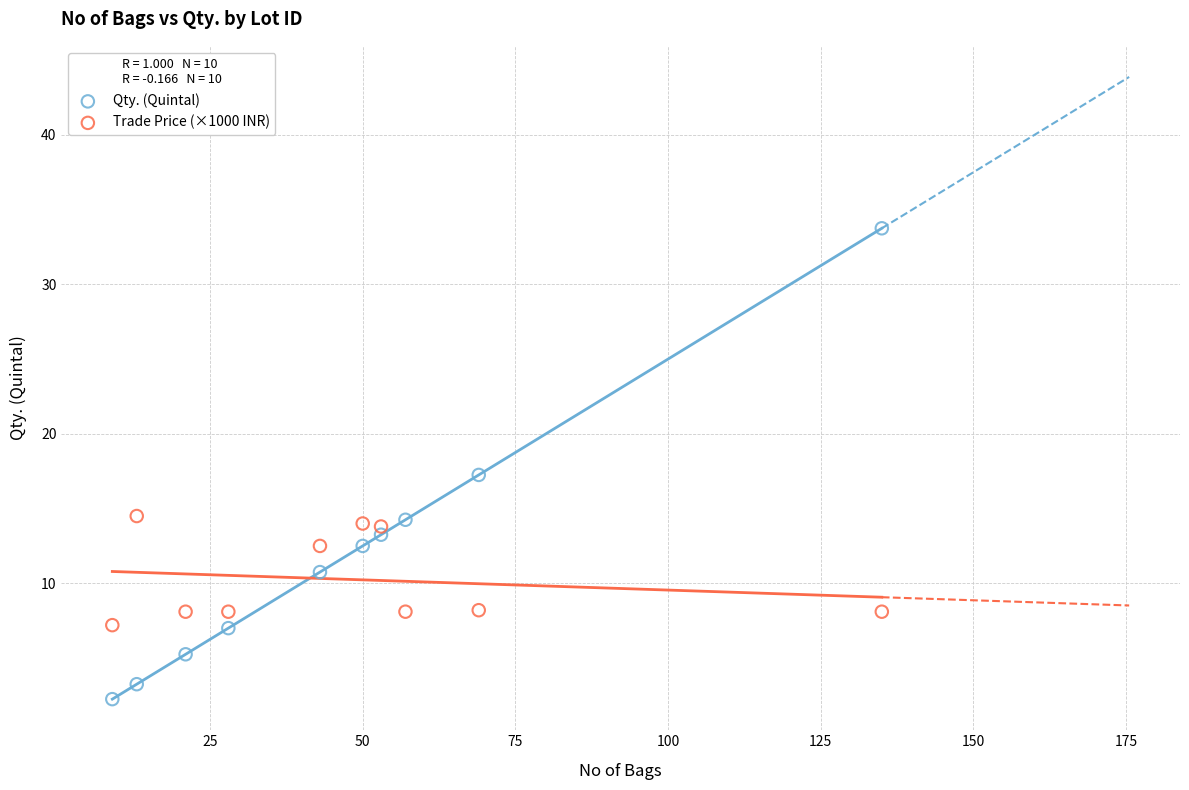

Across all data points, what is the range of Y values (max minus min)?

31.5